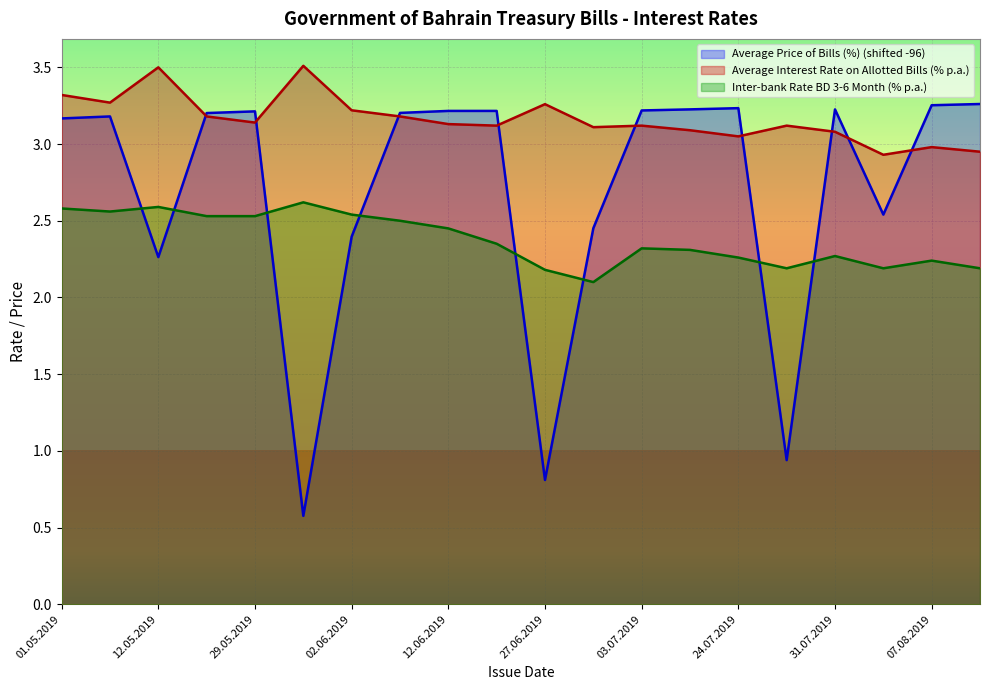

Rank the series by their maximum value, from lowest to highest.

Inter-bank Rate BD 3-6 Month (% p.a.), Average Price of Bills (%) (shifted -96), Average Interest Rate on Allotted Bills (% p.a.)